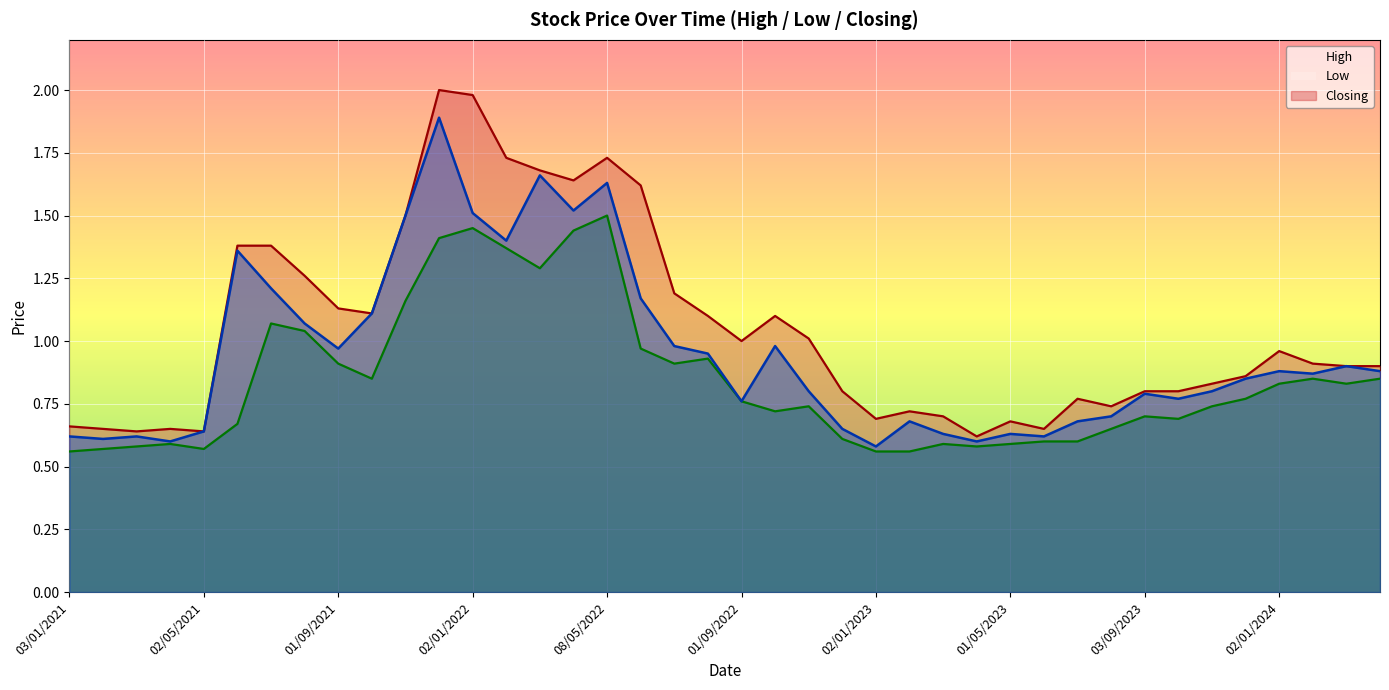

What are all the series names shown in the legend?

High, Low, Closing